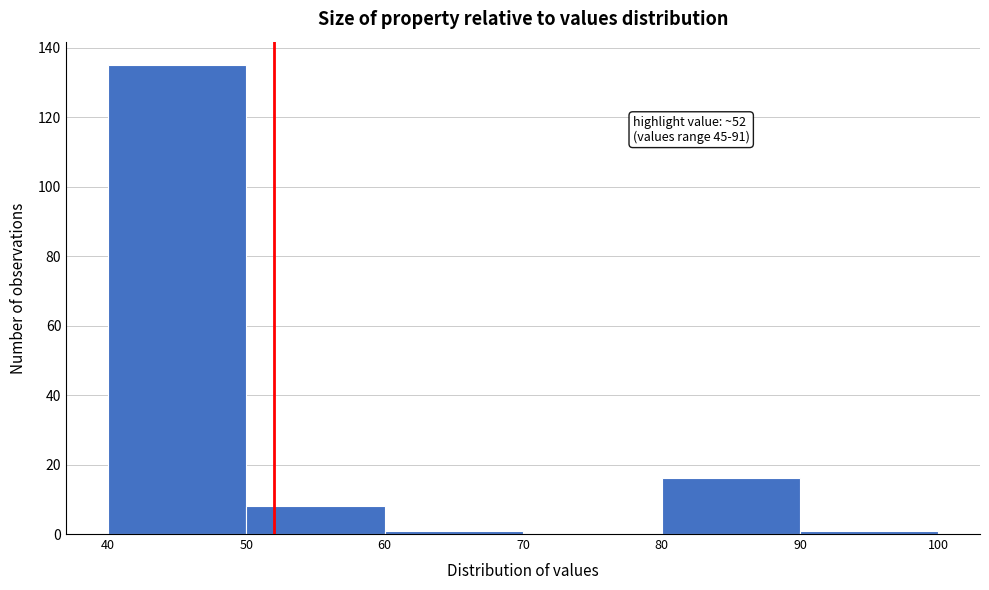

Over which range of the x-axis is the bar tallest?

40 to 50